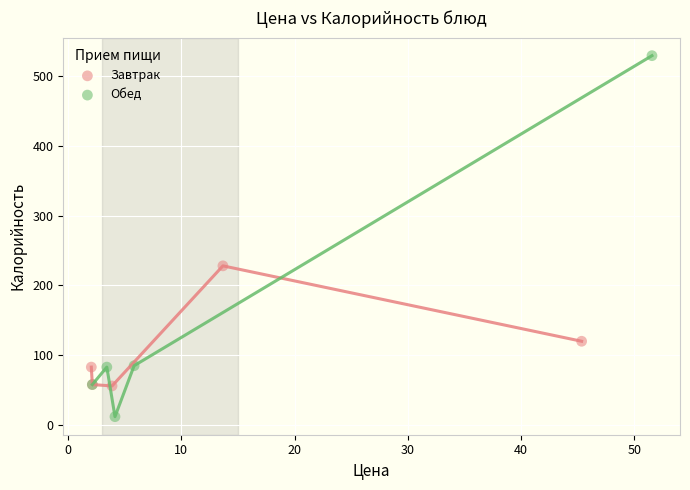

Which series has the widest spread of Y values?

Обед